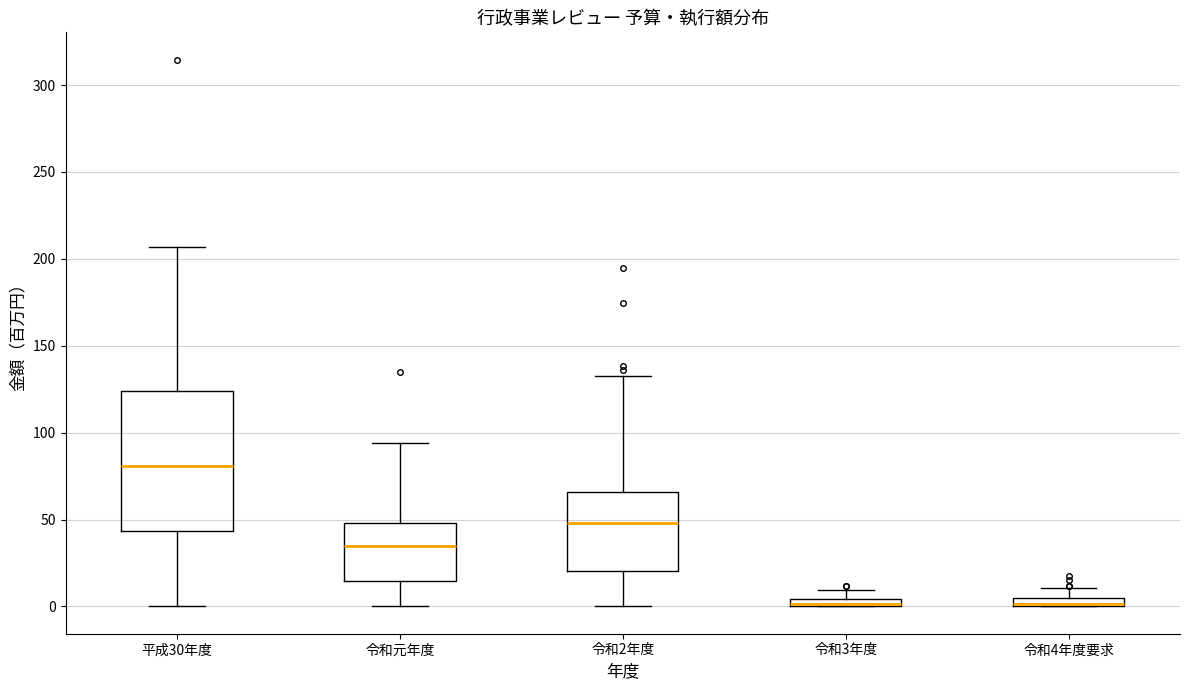

Comparing the boxes themselves (not the whiskers), which one is the tallest?

平成30年度